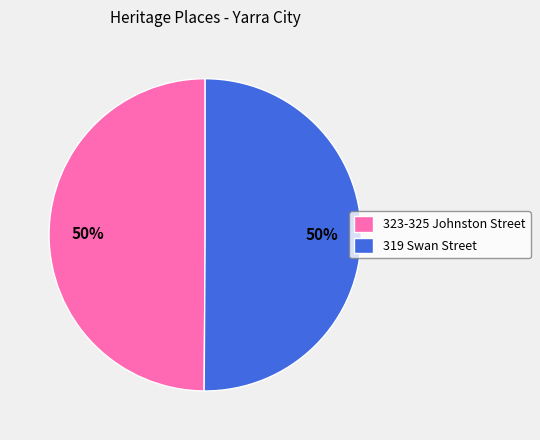

Is the sum of 323-325 Johnston Street and 319 Swan Street greater than half?

Yes